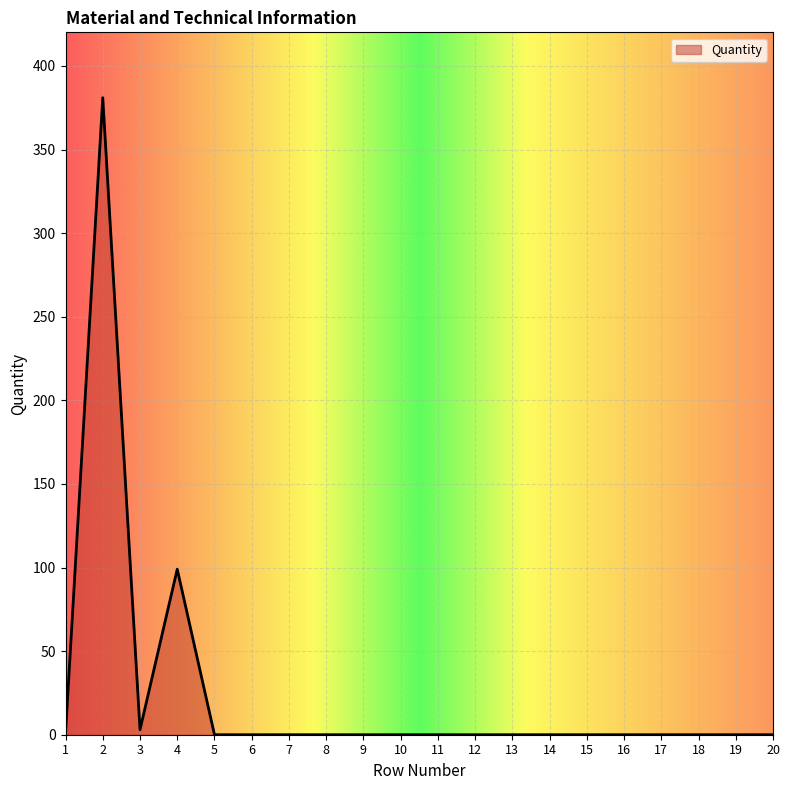

Which label corresponds to the largest value in the chart?

2